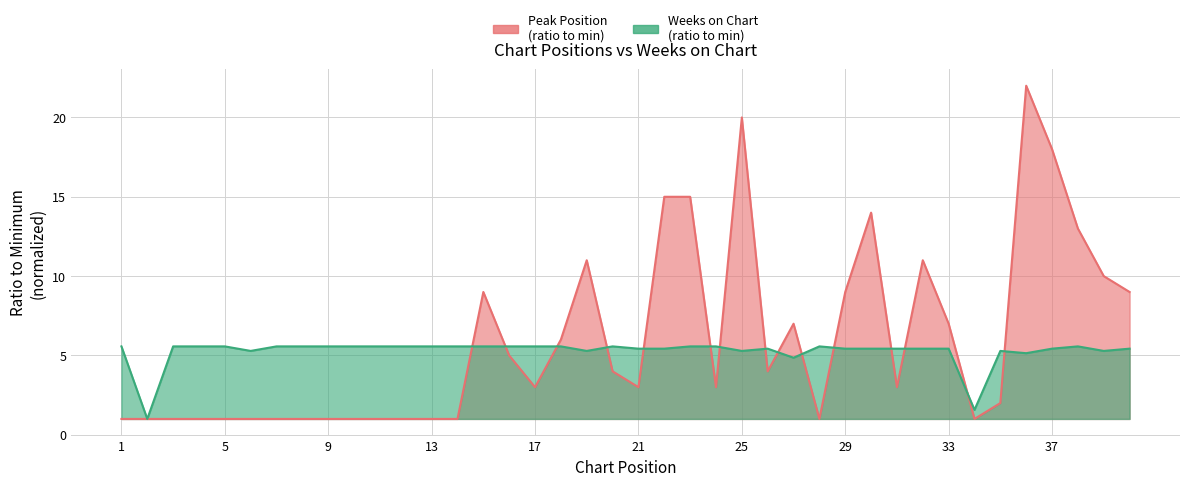

How many lines are shown in the chart?

2